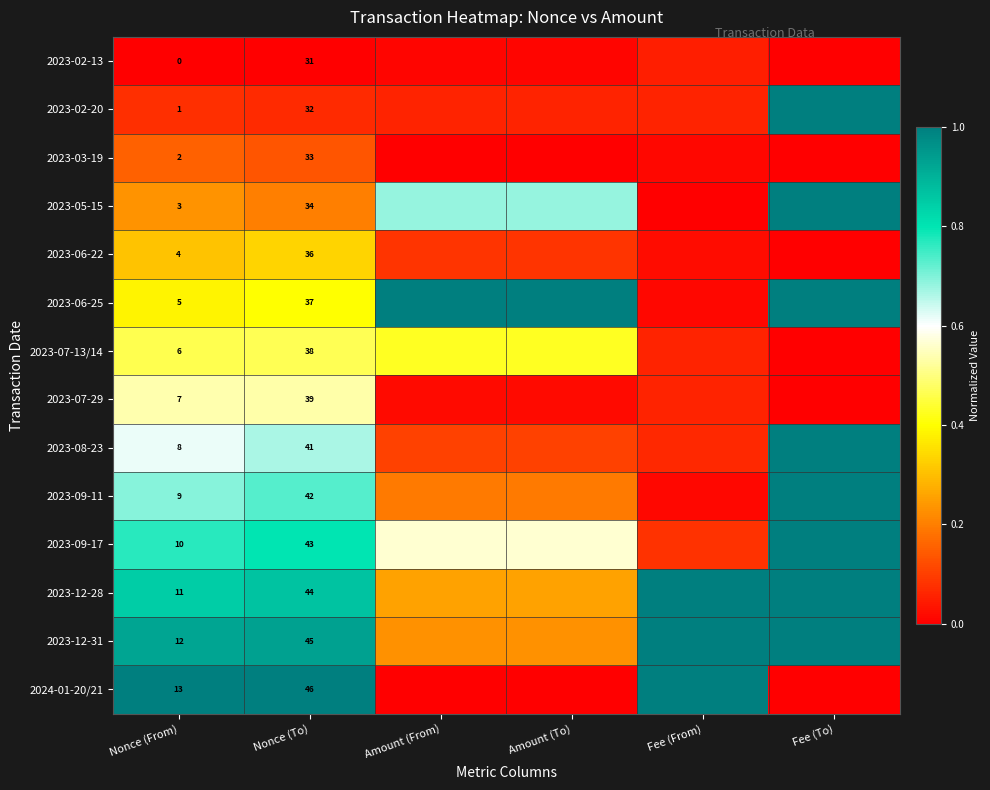

Count the 2023-07-13/14 values in the range 0 to 1.

6